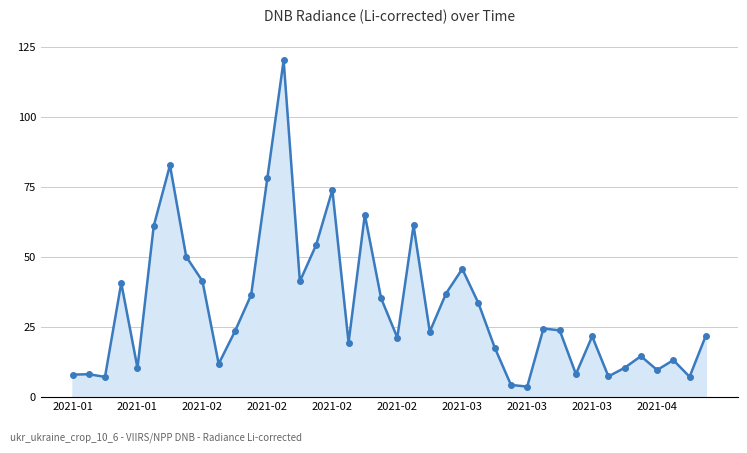

How many categories are shown in the chart?

40